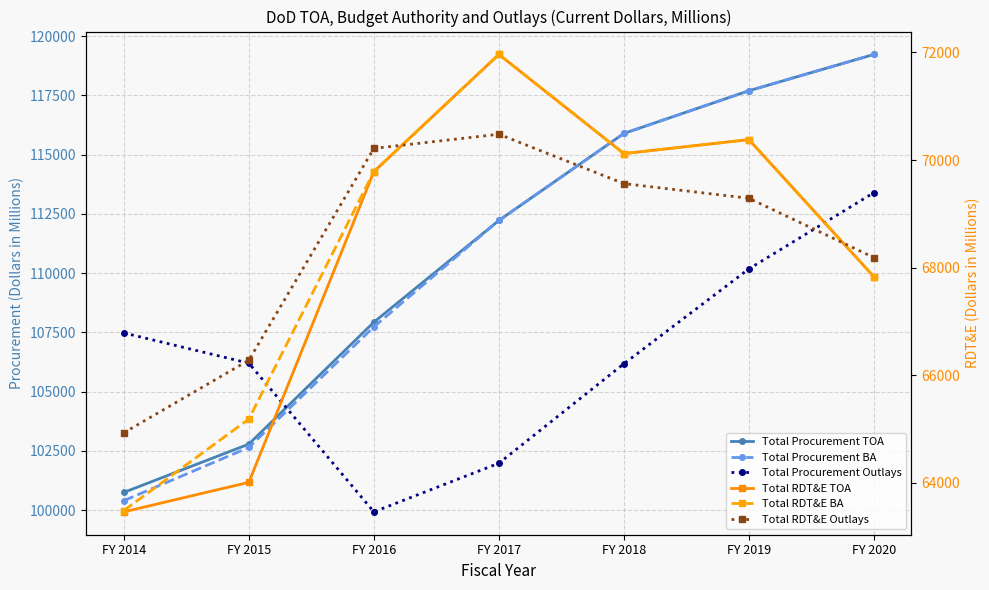

What are all the series names shown in the legend?

Total Procurement TOA, Total Procurement BA, Total Procurement Outlays, Total RDT&E TOA, Total RDT&E BA, Total RDT&E Outlays